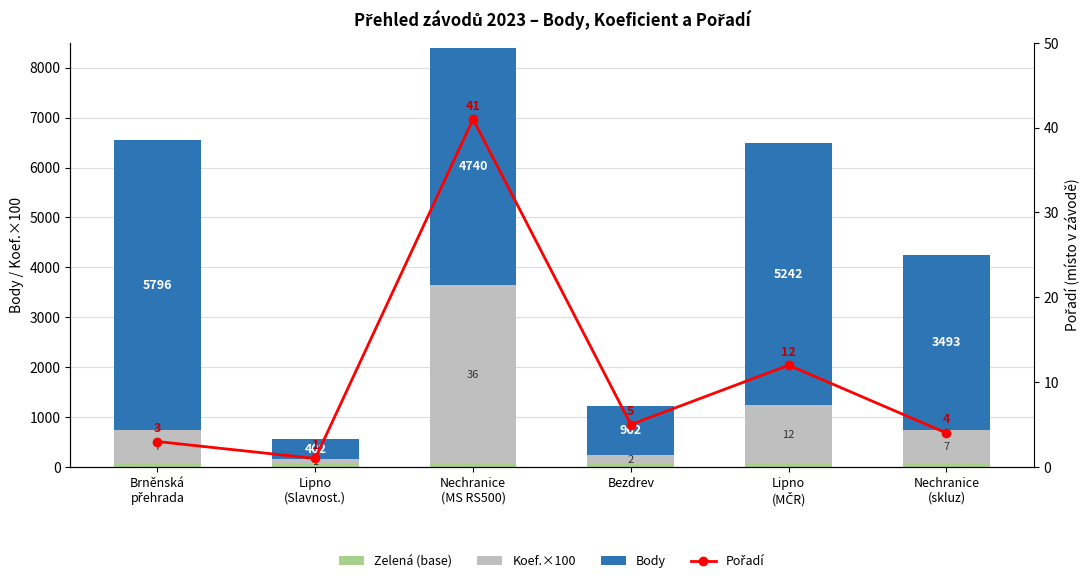

At which category does the chart reach its peak across all series?

Brněnská
přehrada